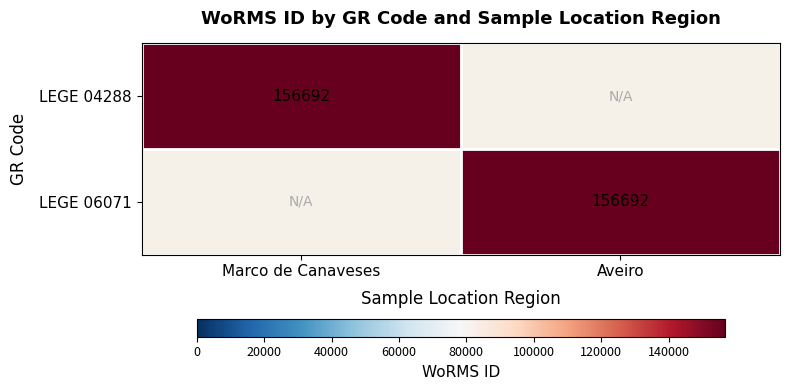

True or false: LEGE 04288 has a value of 108099 at Marco de Canaveses.

False